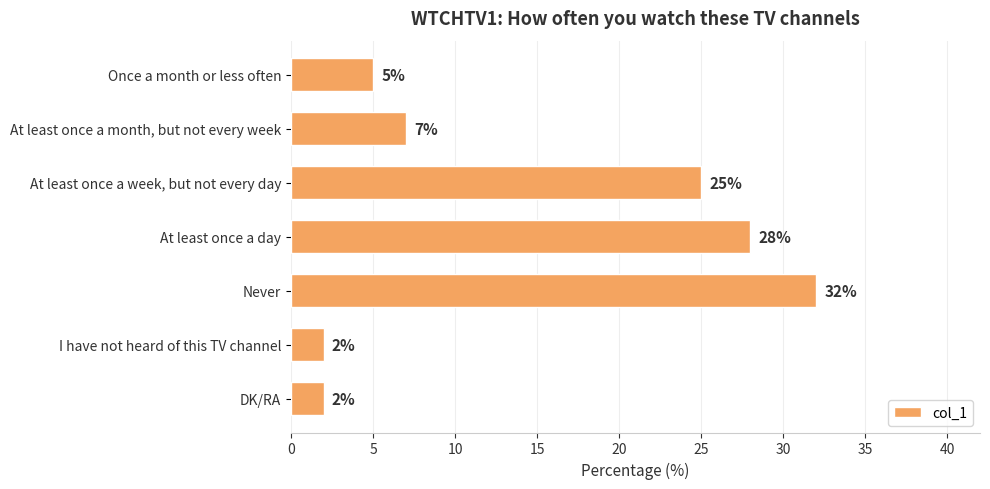

What is the average value?

14